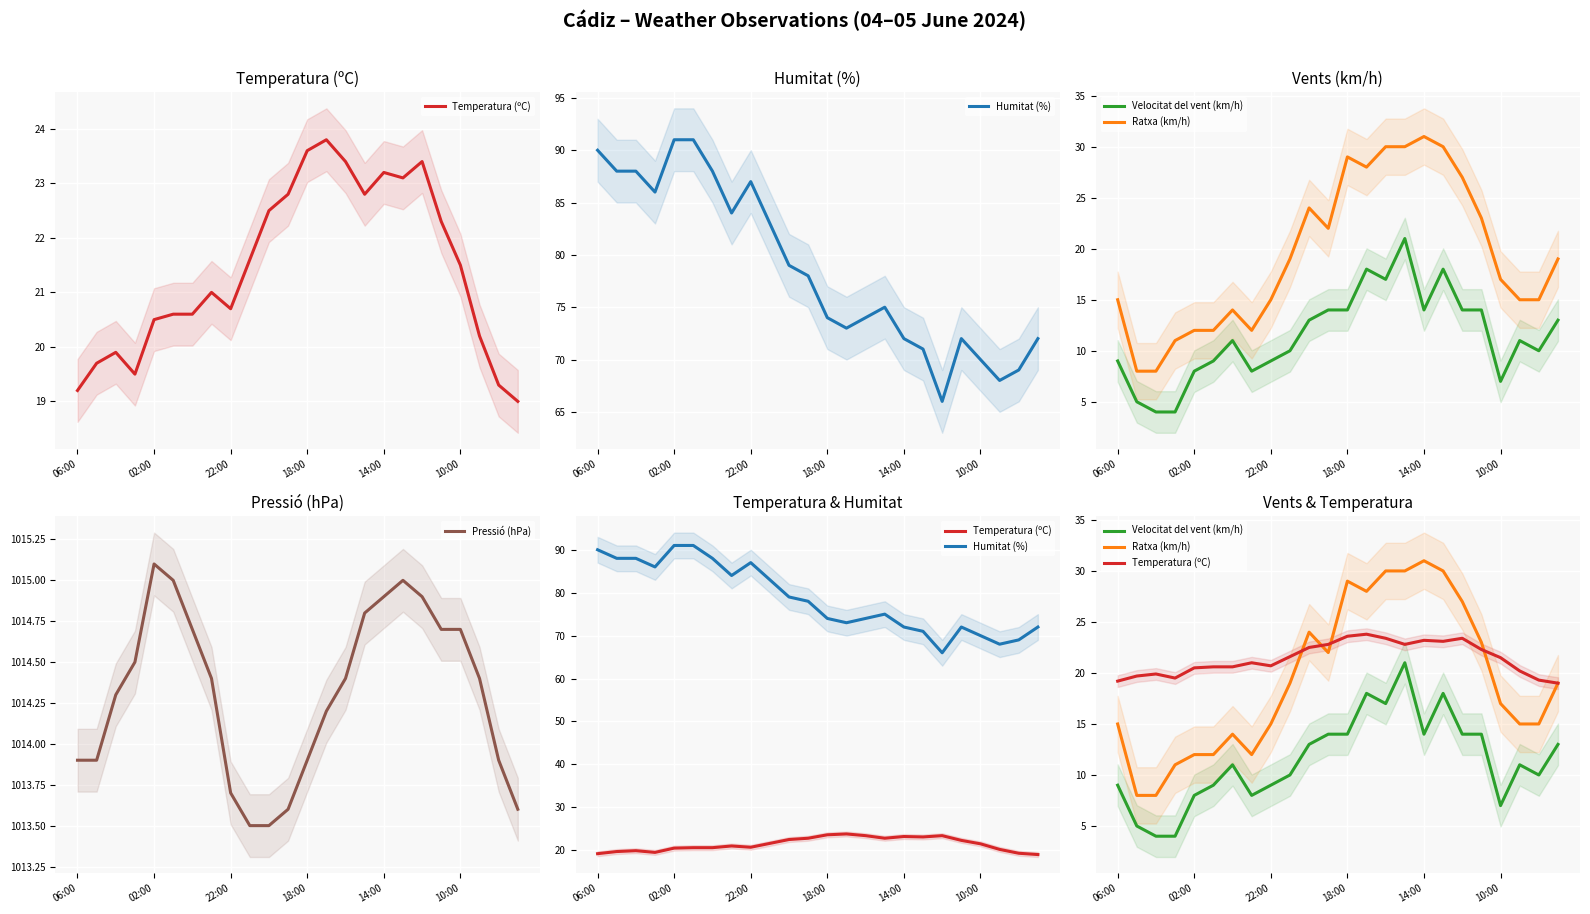

At which category does Ratxa (km/h) reach its first local peak?

6